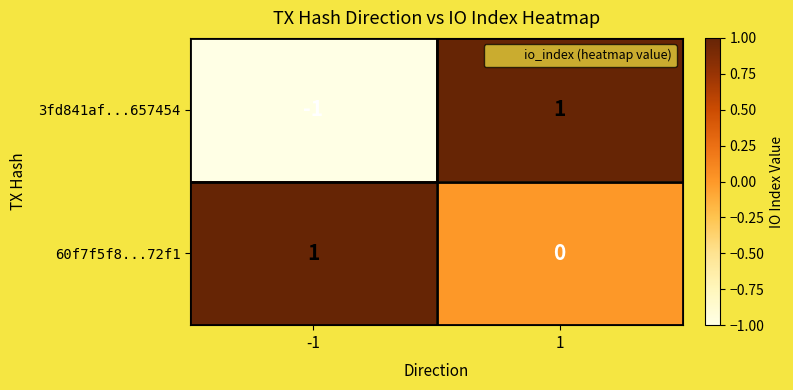

Reading left to right, transcribe all the data shown in this chart.

3fd841af...657454: -1	1
60f7f5f8...72f1: 1	0